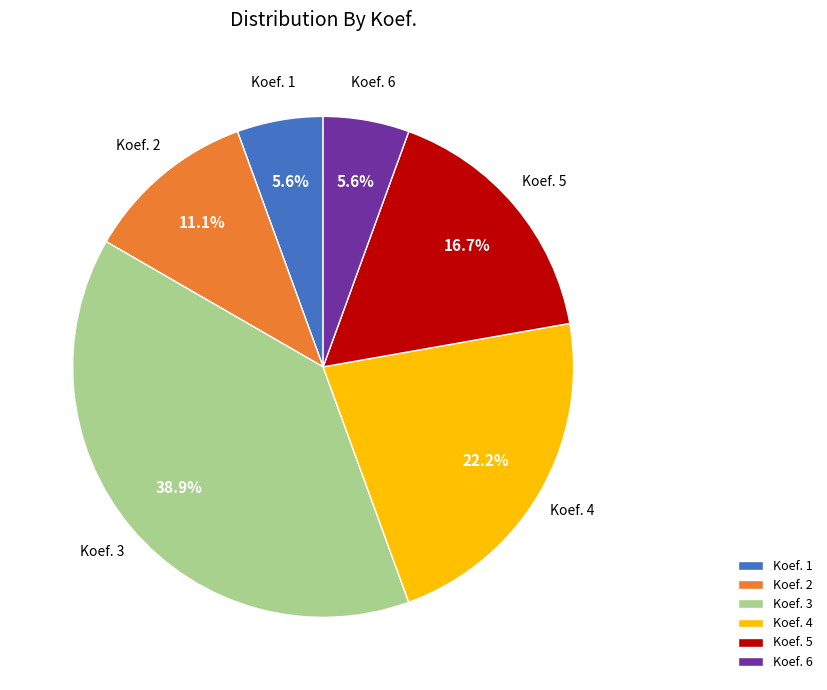

What portion of the pie excludes Koef. 2?

88.9%